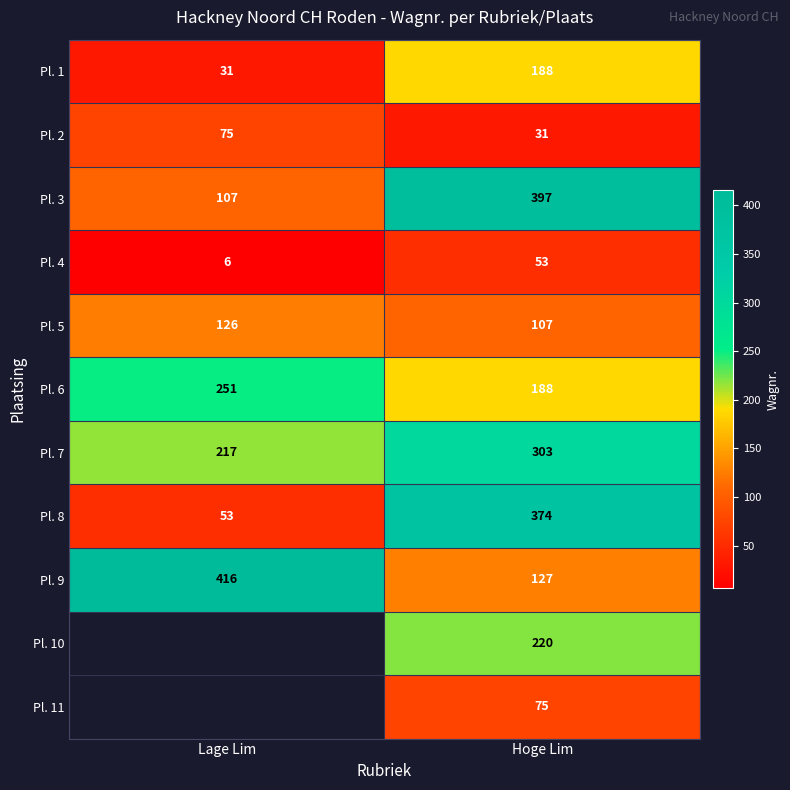

Between Hoge Lim and Lage Lim, which is larger?

Hoge Lim